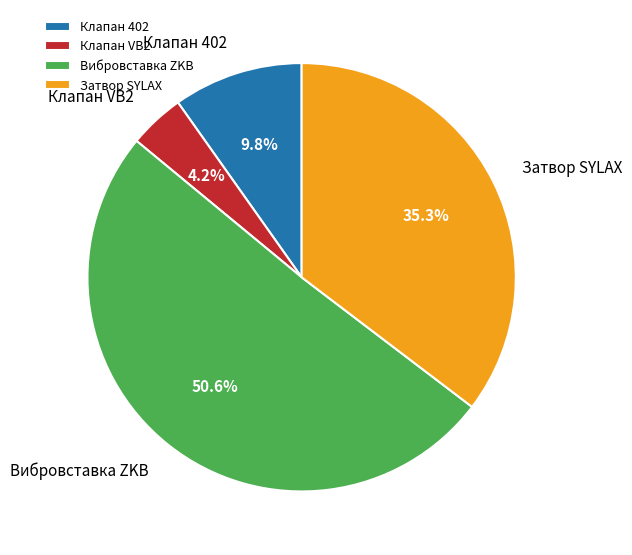

What is the majority slice?

Вибровставка ZKB